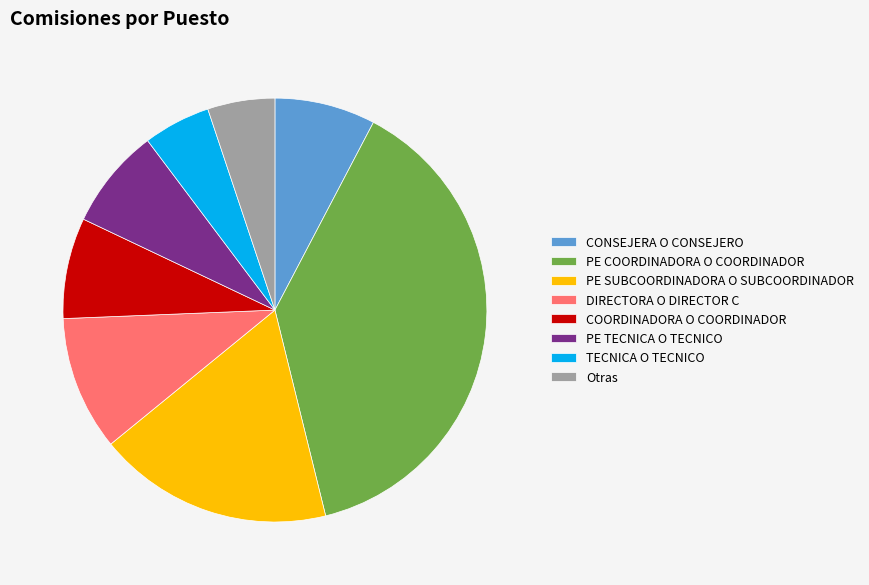

Between PE SUBCOORDINADORA O SUBCOORDINADOR and DIRECTORA O DIRECTOR C, which is larger?

PE SUBCOORDINADORA O SUBCOORDINADOR